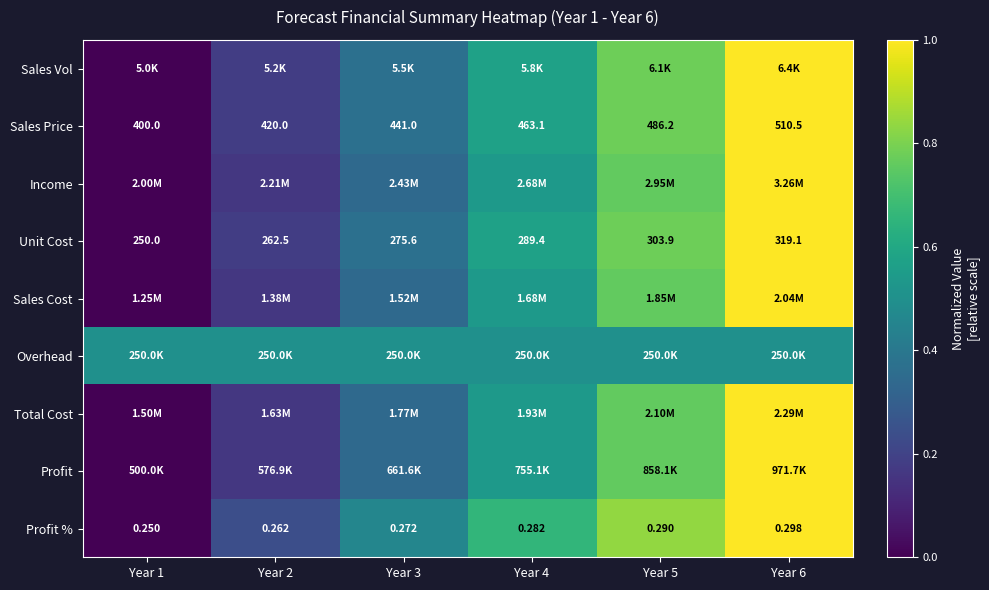

How many data points in Sales Price are less than 463?

3